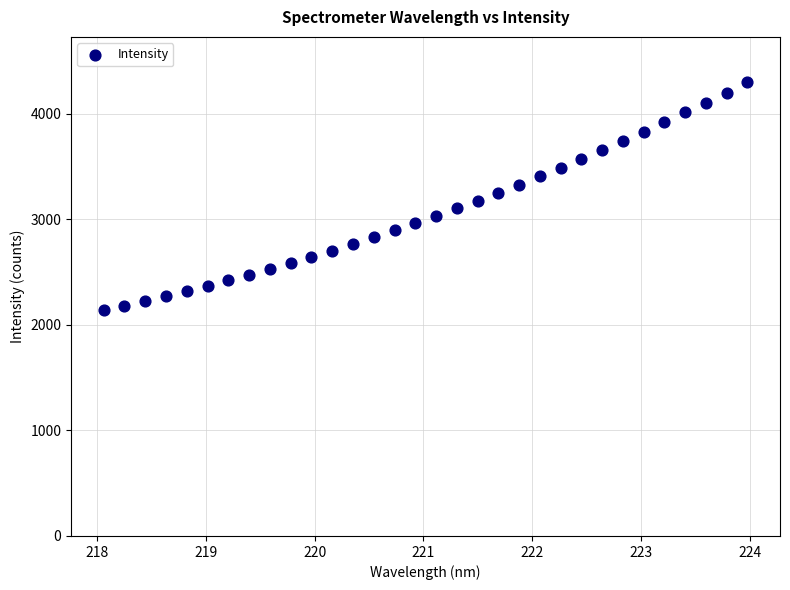

What is the range of Y values (max minus min)?

2158.5